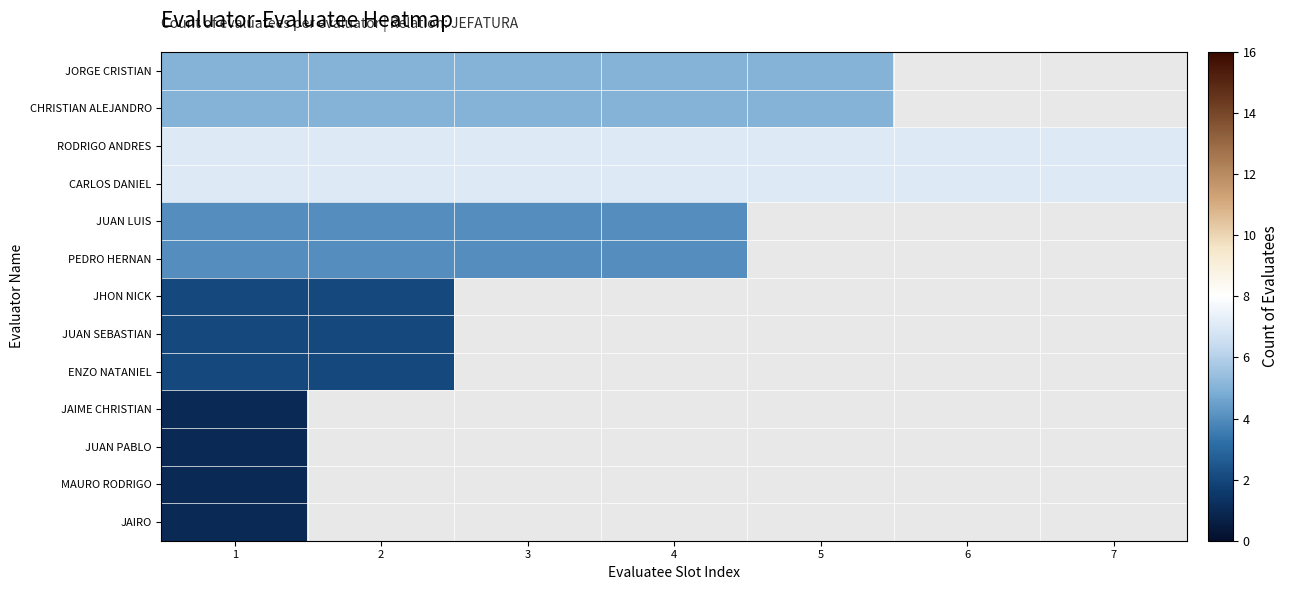

Between 5 and 6, which is larger?

6